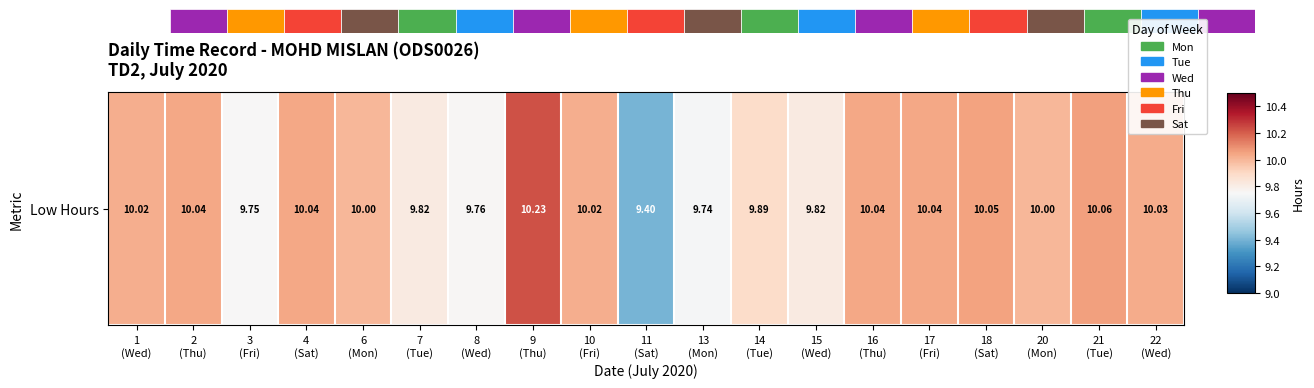

Reading left to right, extract all data points from this chart.

10.0	10.0	9.8	10.0	10.0	9.8	9.8	10.2	10.0	9.4	9.7	9.9	9.8	10.0	10.0	10.1	10.0	10.1	10.0